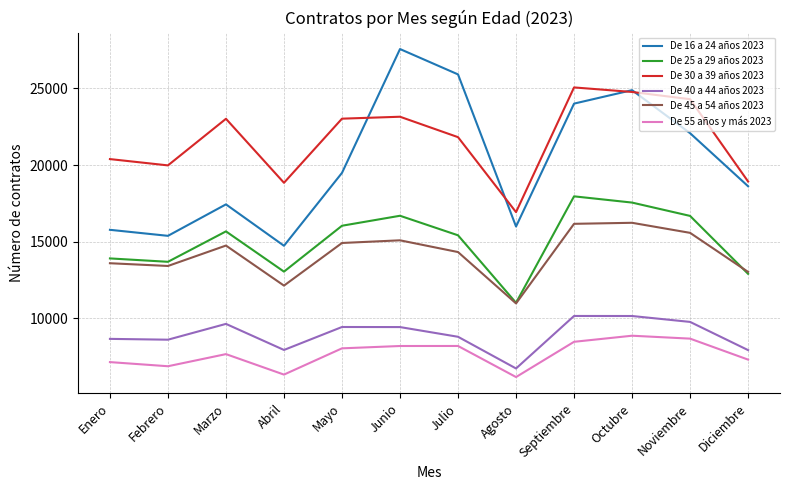

In De 30 a 39 años 2023, how many points are higher than both neighbors (excluding endpoints)?

3